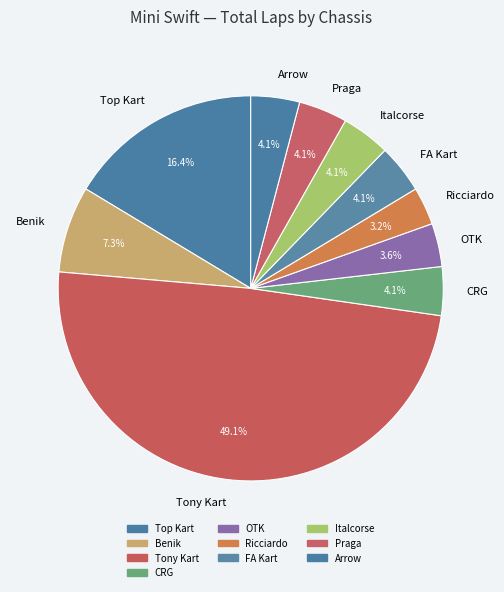

Which has a higher value, Ricciardo or Arrow?

Arrow